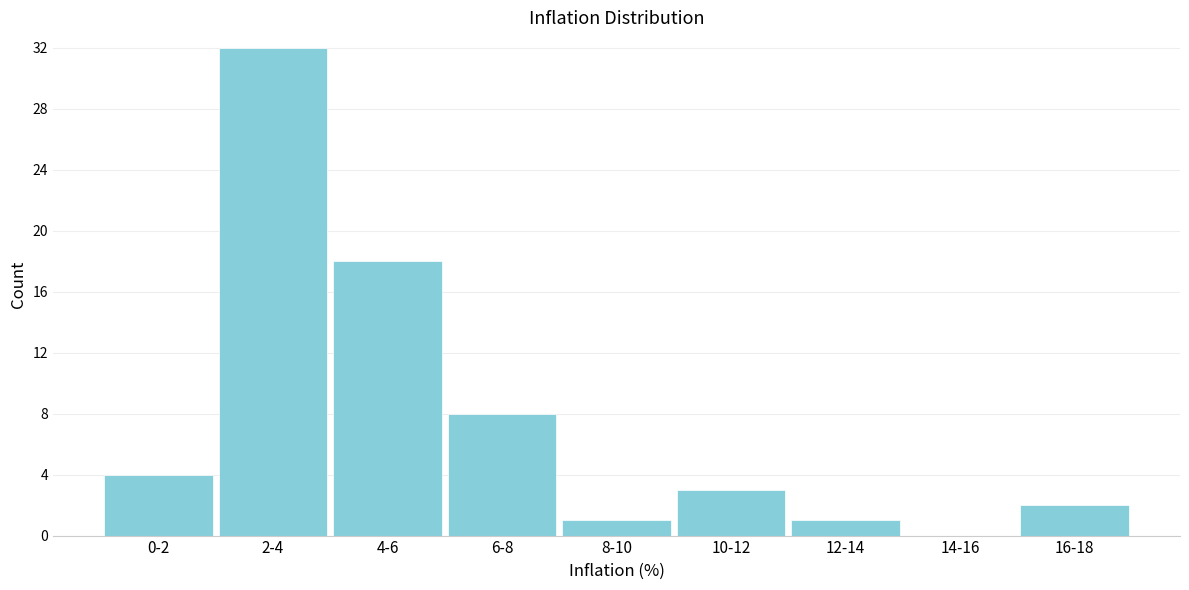

Reading left to right, transcribe all the data shown in this chart.

0-2=4	2-4=32	4-6=18	6-8=8	8-10=1	10-12=3	12-14=1	14-16=0	16-18=2